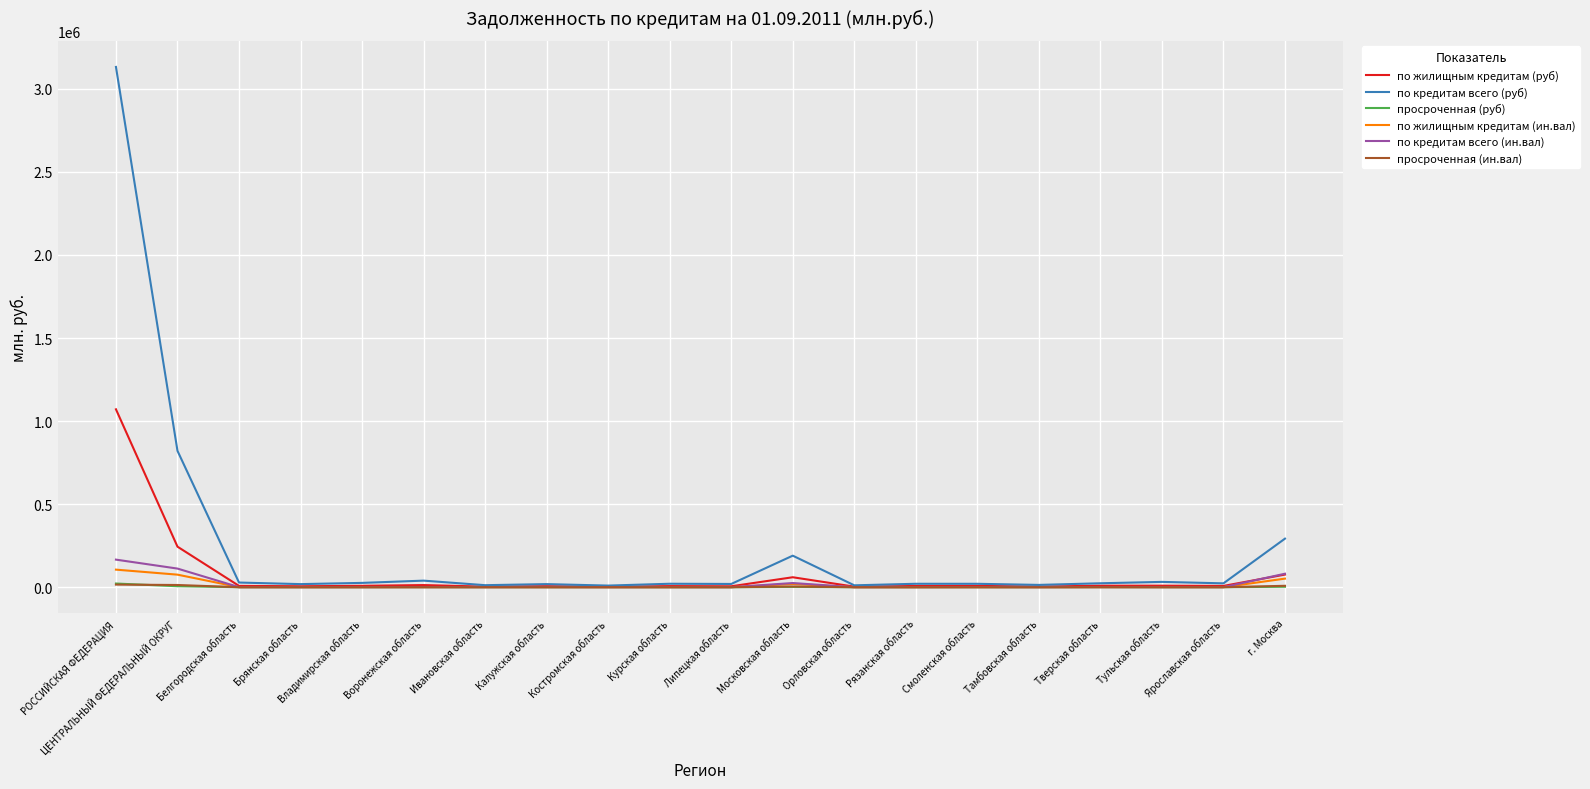

What is the total value across all series at Ярославская область?

31894